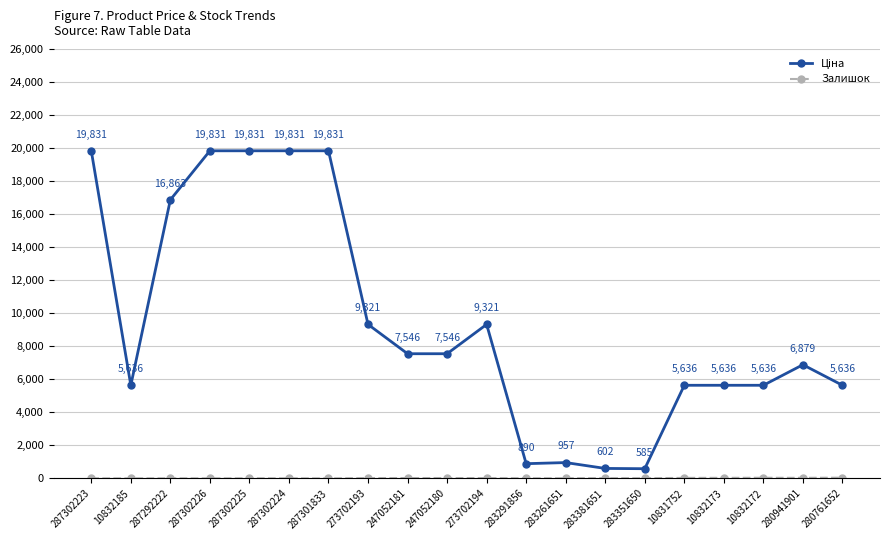

At how many categories does at least one series exceed 19733?

5